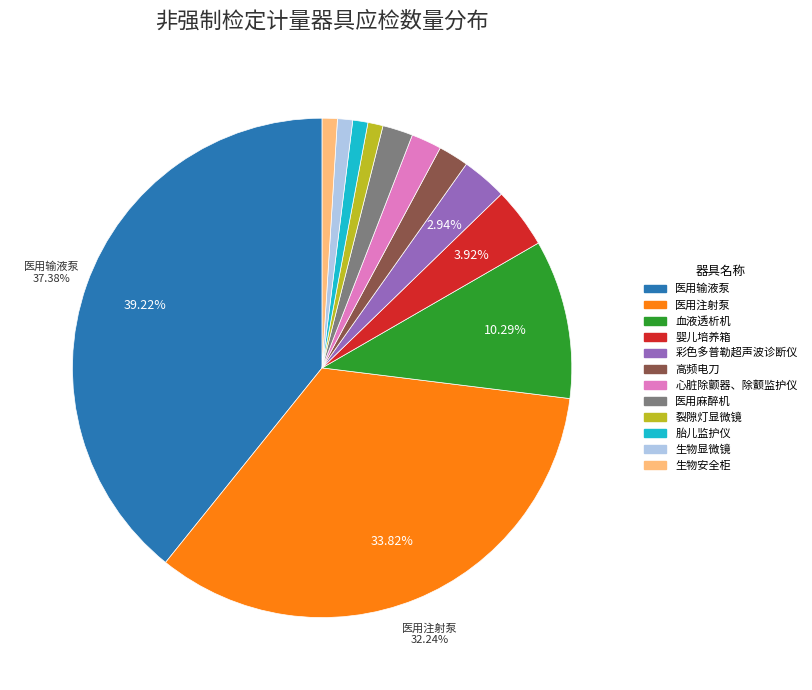

Which slice is the largest?

医用输液泵